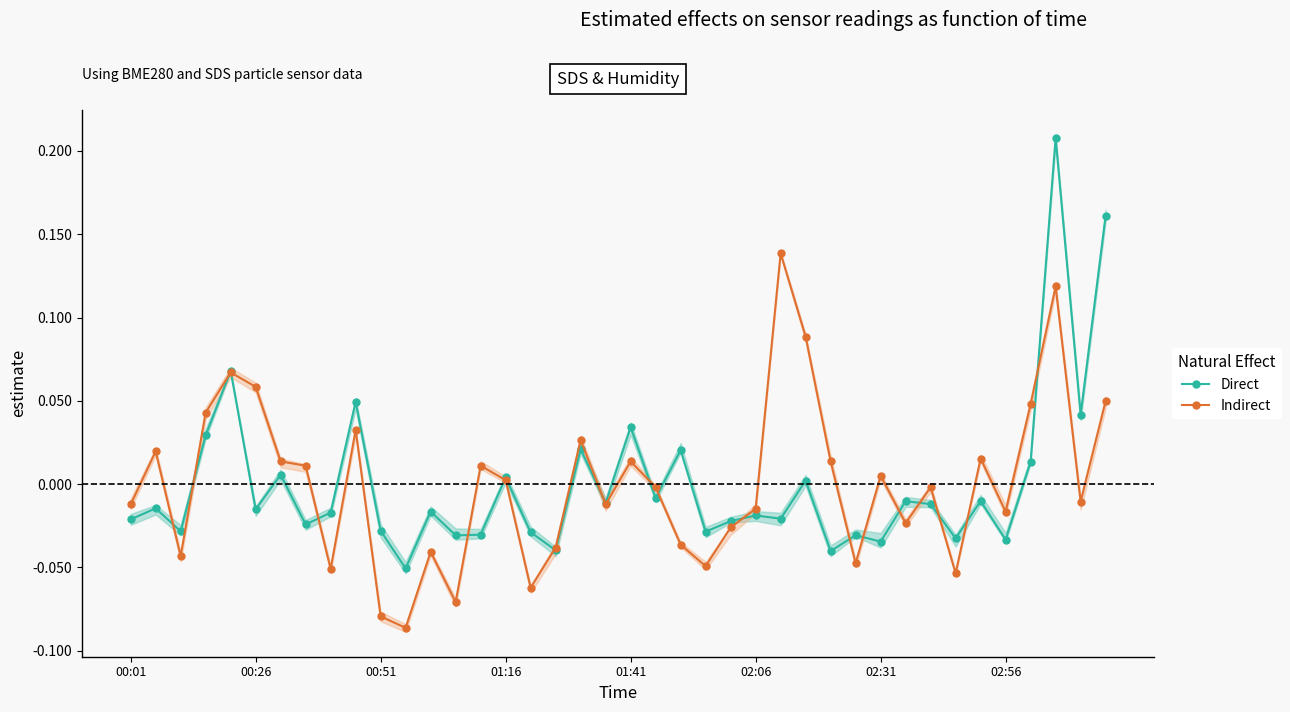

What is the difference between the maximum and minimum values in the Indirect series?

0.2